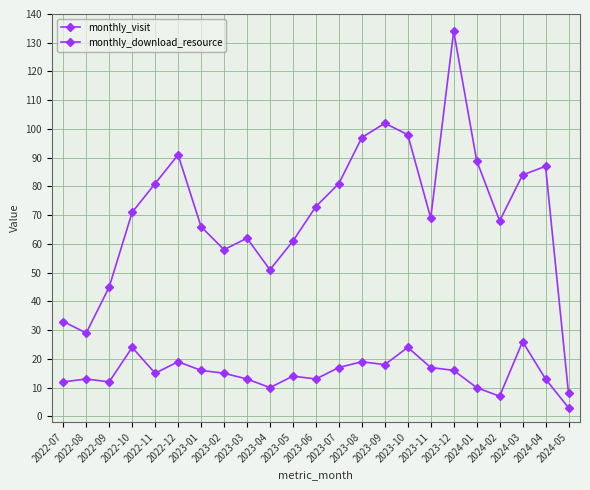

What is the smallest value displayed?

3